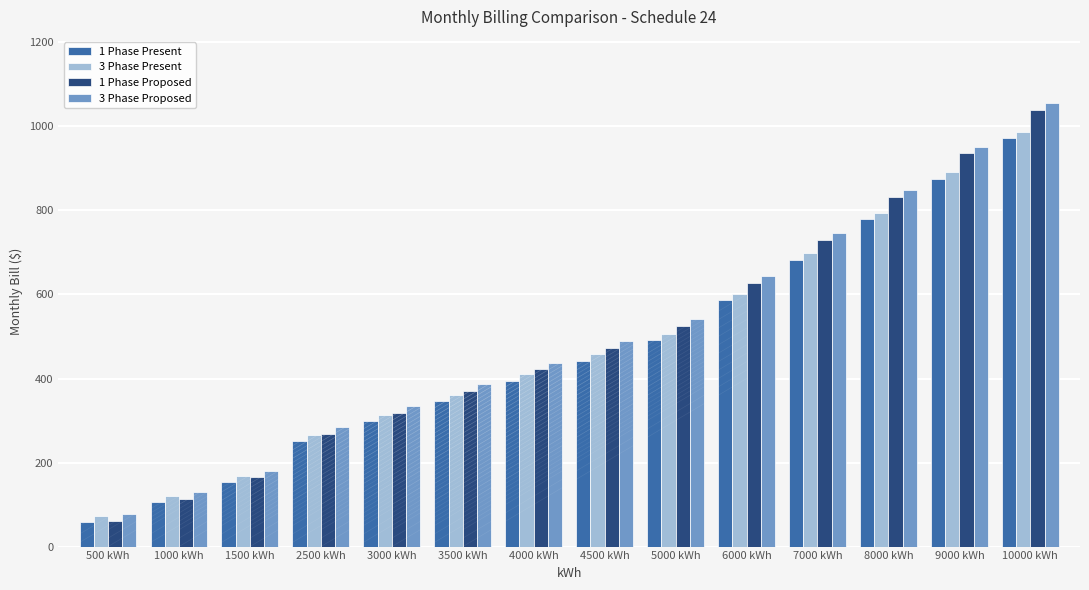

What is the spread (max minus min) of values at 9000 kWh?

76.6